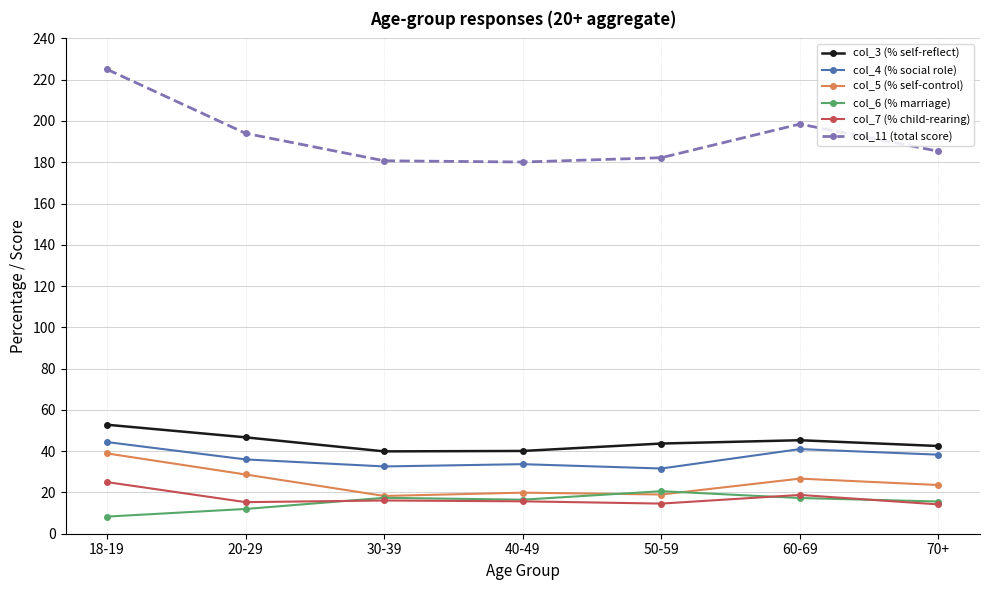

At 20-29, list the series in order from smallest to largest.

col_6 (% marriage), col_7 (% child-rearing), col_5 (% self-control), col_4 (% social role), col_3 (% self-reflect), col_11 (total score)